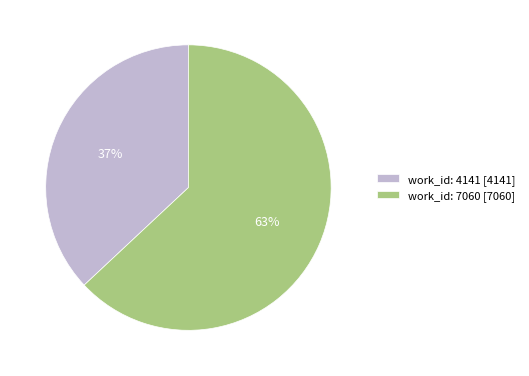

What is the ratio of the value at work_id: 7060 to the value at work_id: 4141?

1.7